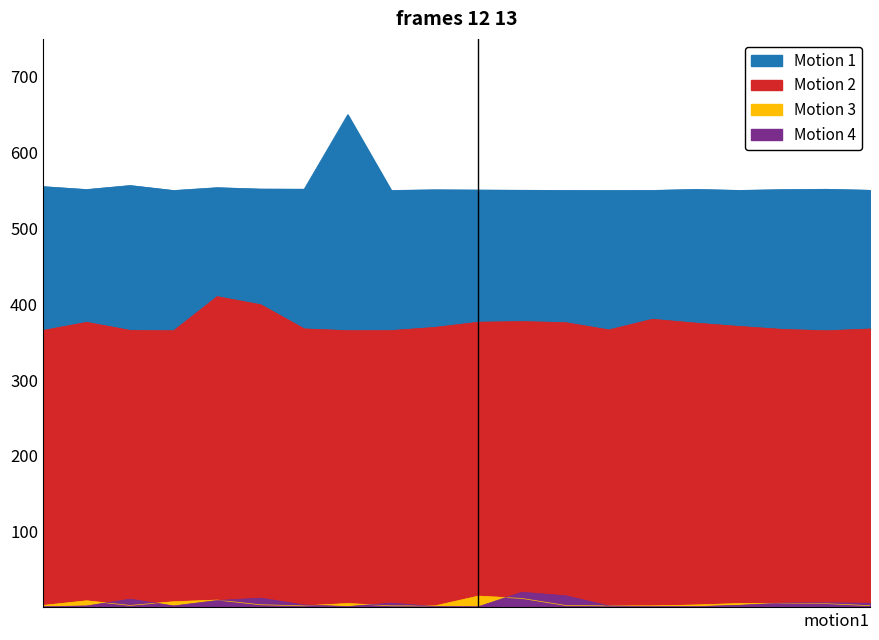

What is the value of the Motion 1 point at the 12th from the left?

550.3